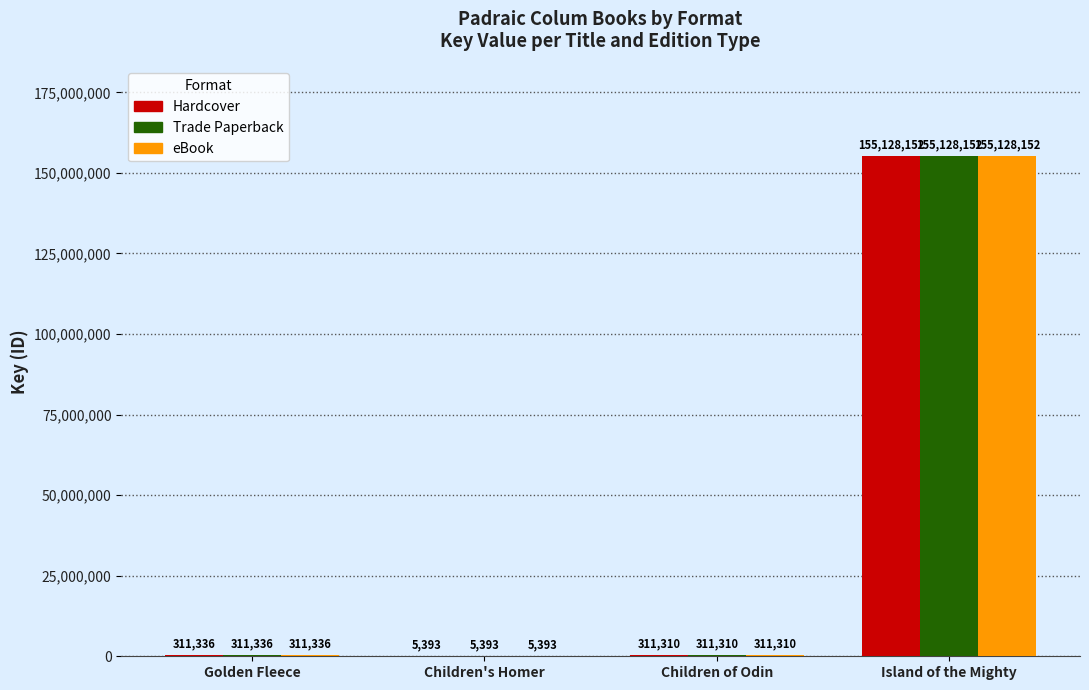

Reading left to right, extract all data points from this chart.

Hardcover: Golden Fleece=311336	Children's Homer=5393	Children of Odin=311310	Island of the Mighty=155128152
Trade Paperback: Golden Fleece=311336	Children's Homer=5393	Children of Odin=311310	Island of the Mighty=155128152
eBook: Golden Fleece=311336	Children's Homer=5393	Children of Odin=311310	Island of the Mighty=155128152